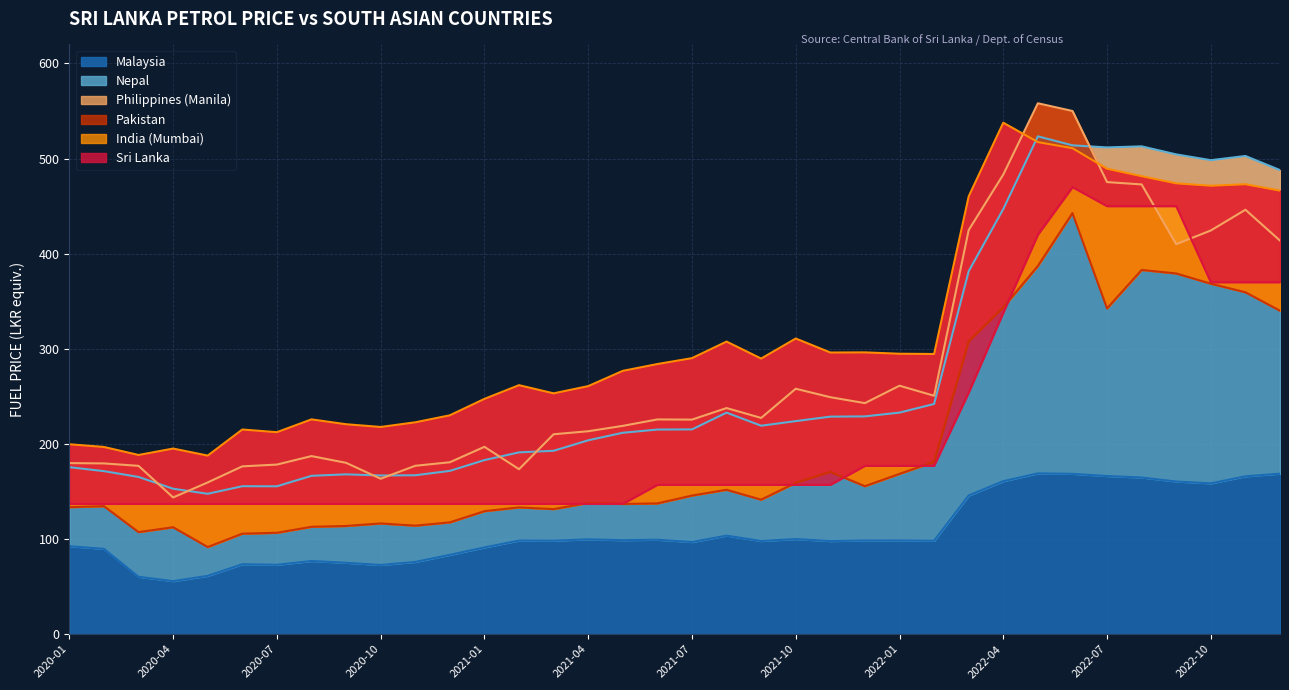

What is the difference between the highest and lowest values at 2021-03?

154.9